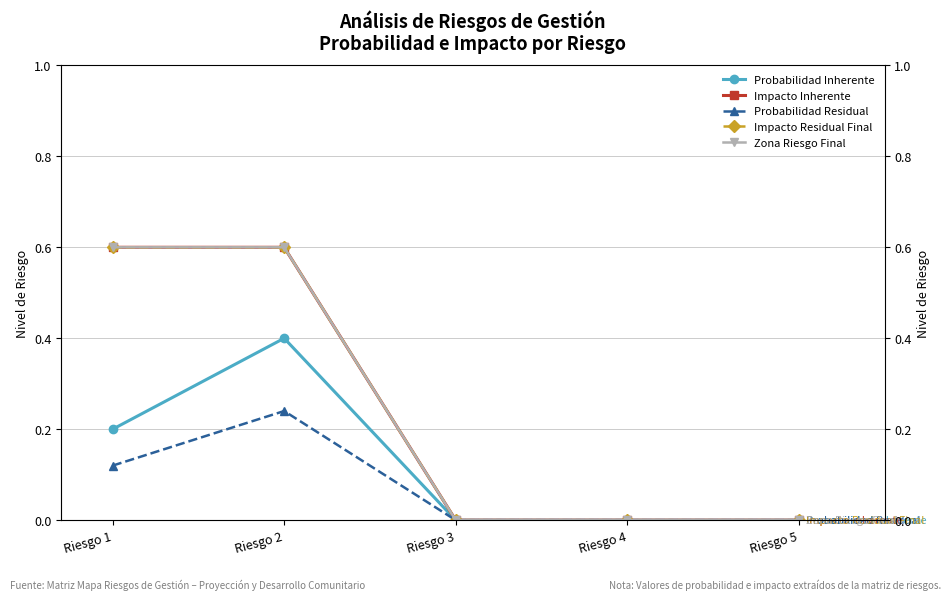

At which category is the sum across all series the highest?

Riesgo 2